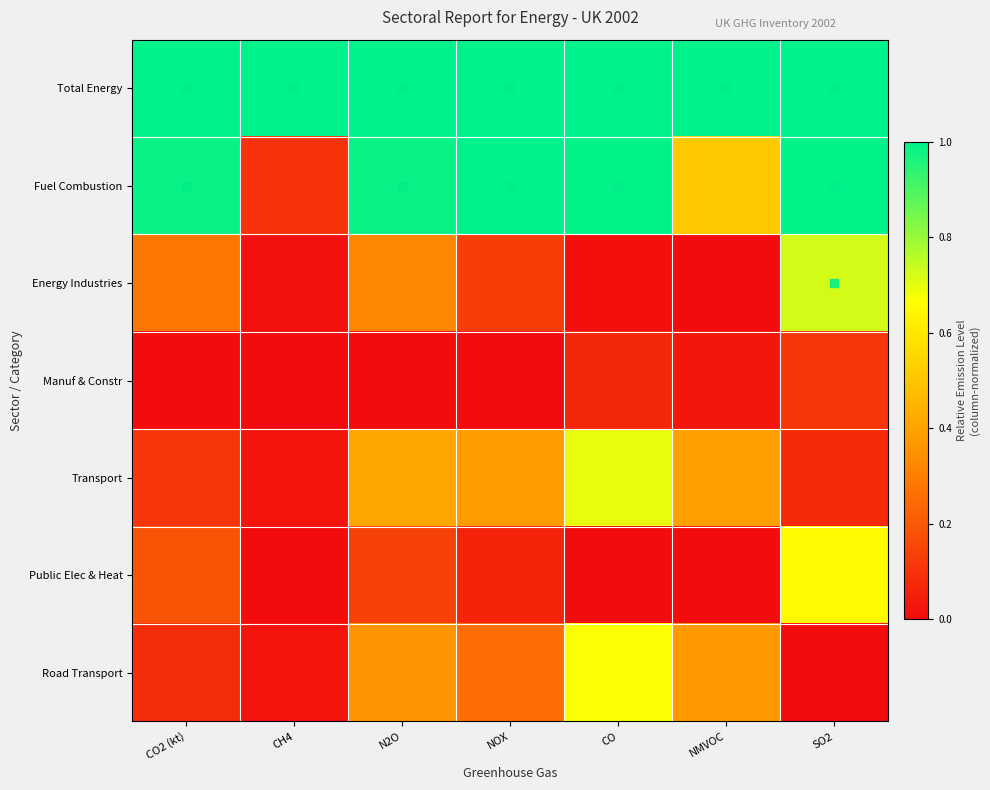

How many distinct data groups are displayed?

7